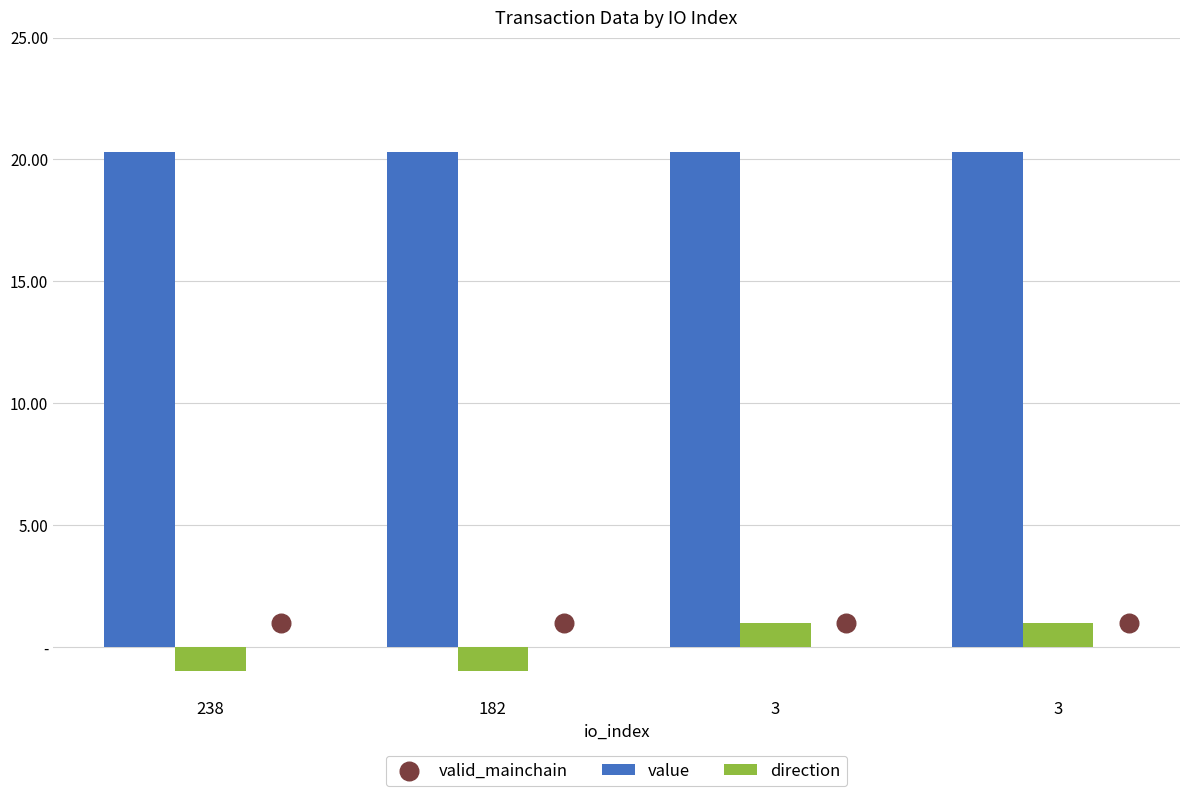

At which category is the sum across all series the highest?

3